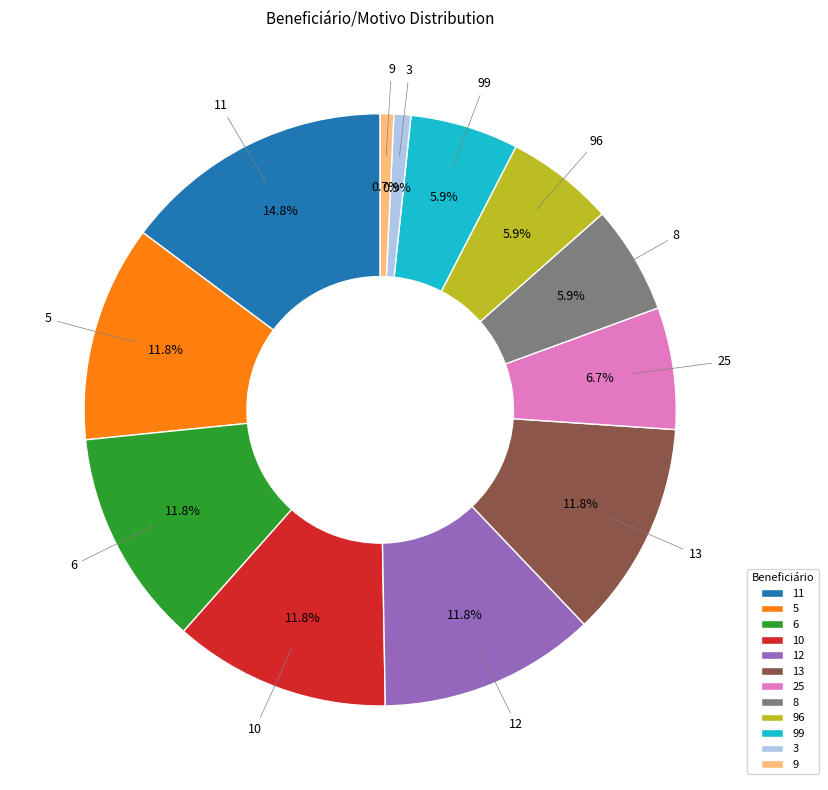

Between 13 and 9, which is larger?

13